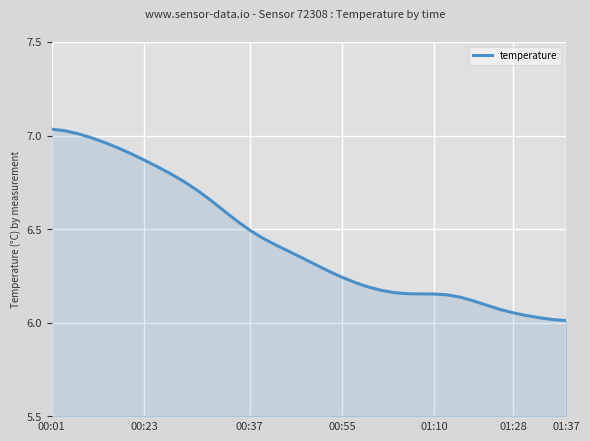

What is the sum of all values?

257.4